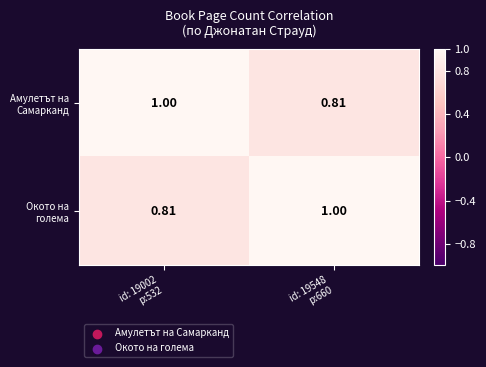

What is the maximum value shown in the chart?

1.0